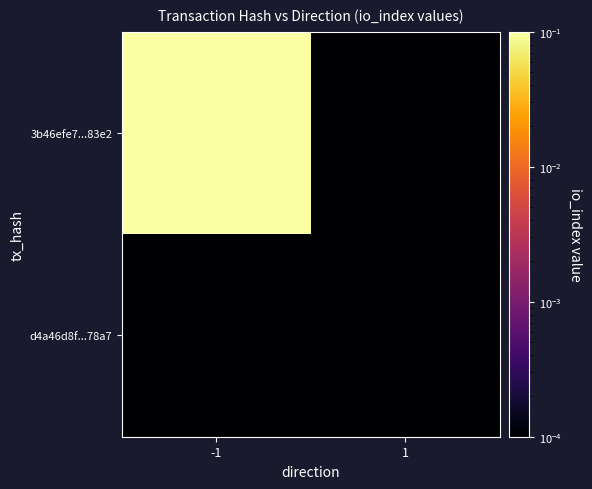

Reading left to right, list all the values displayed in this chart.

3b46efe7...83e2: -1=1.0	1=0.0
d4a46d8f...78a7: -1=0.0	1=0.0